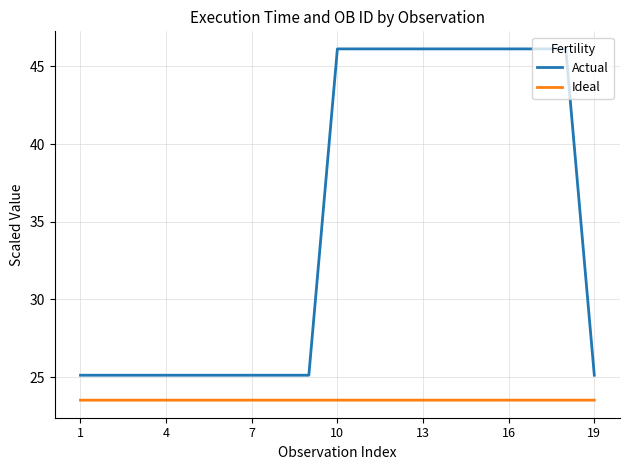

Which series has the widest spread of values?

Actual